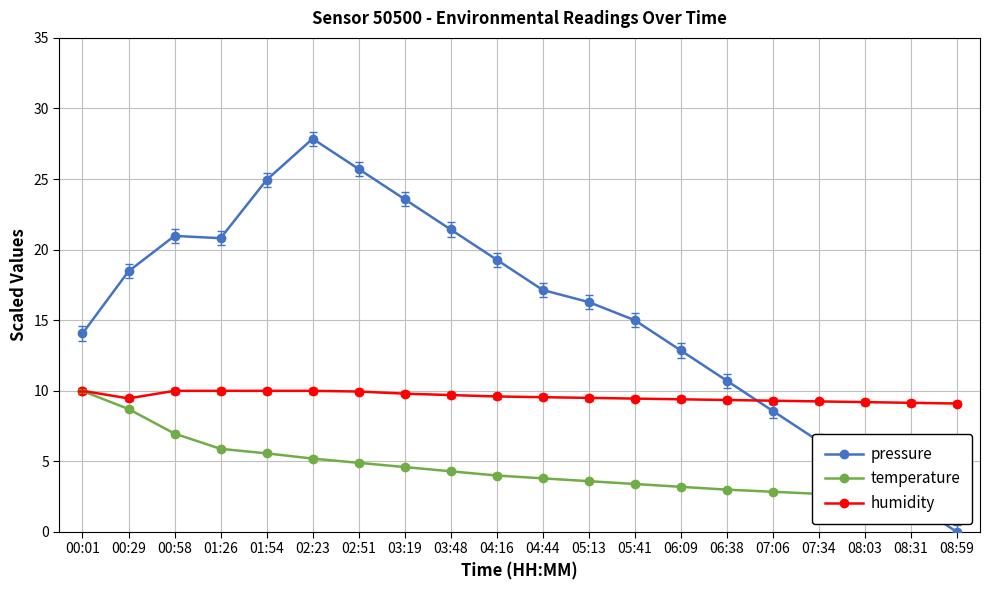

Which series changed the most between 04:44 and 08:03?

pressure